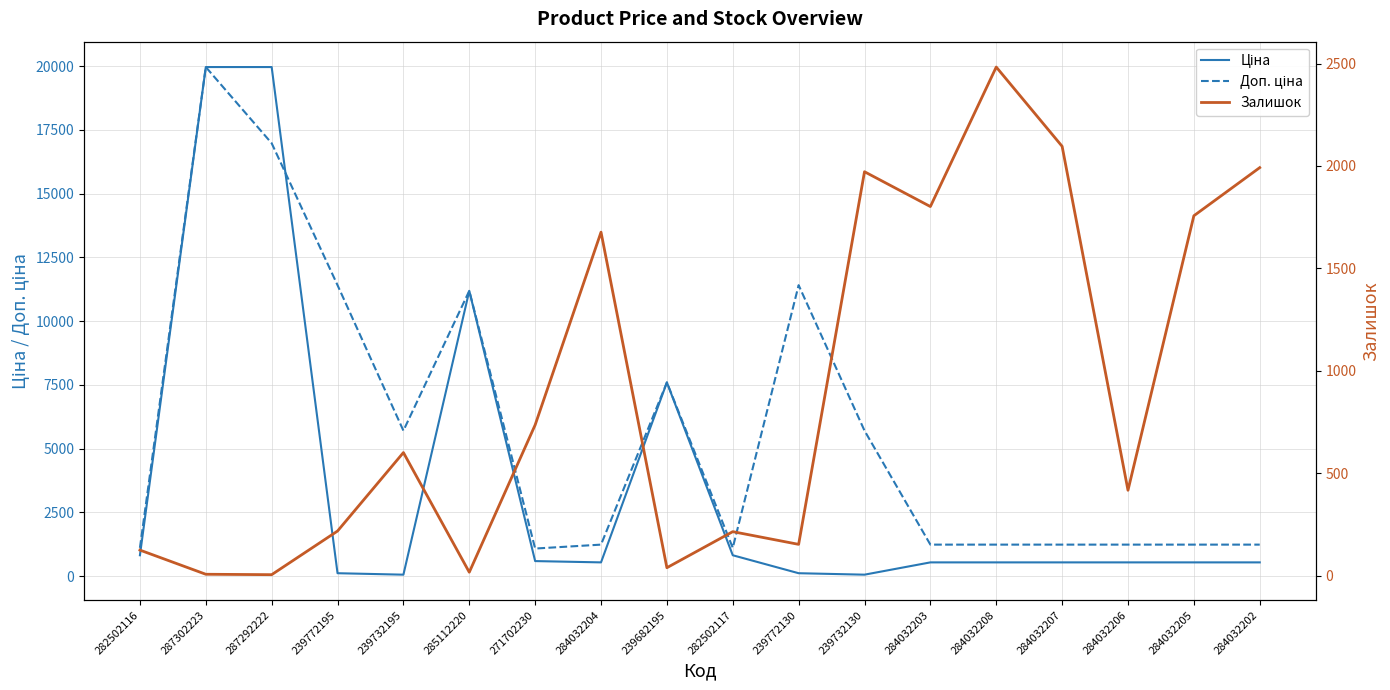

What is the spread (max minus min) of values at 284032202?

1453.0